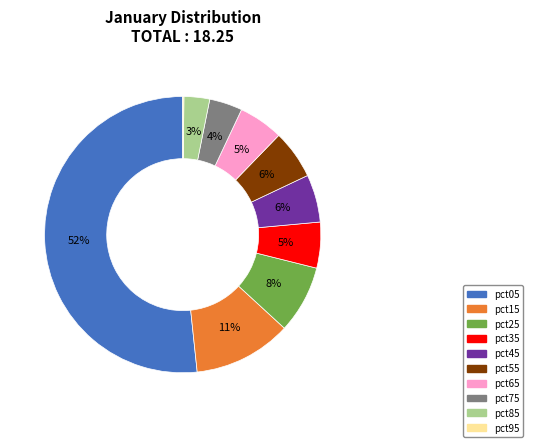

Combined, do pct05 and pct25 account for over 50%?

Yes